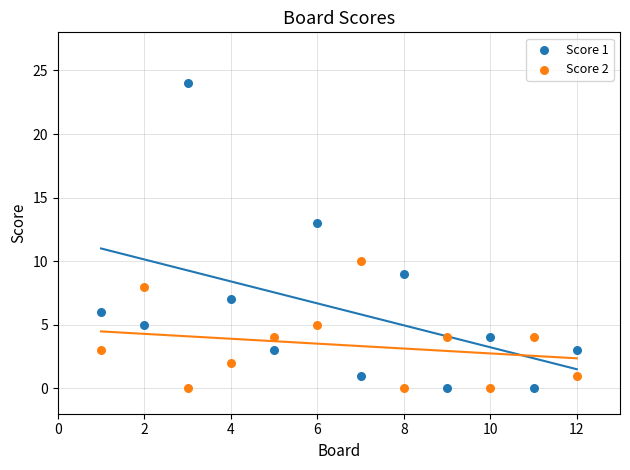

Which series reaches the maximum Y coordinate?

Score 1